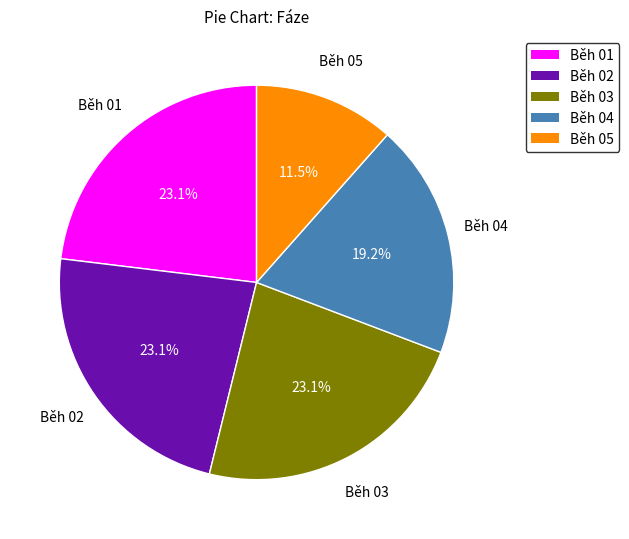

To the nearest percent, what is the combined percentage of Běh 05 and Běh 02?

35%